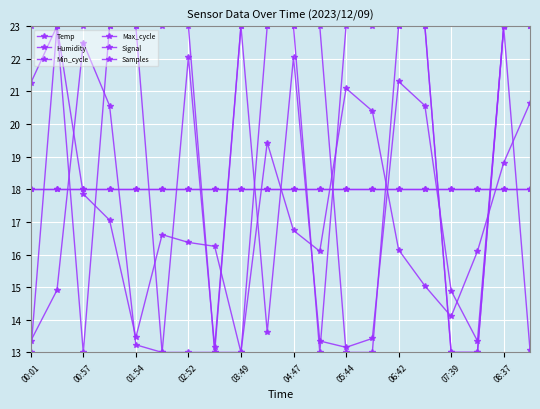

Where is Max_cycle nearest to the value 18?

02:52